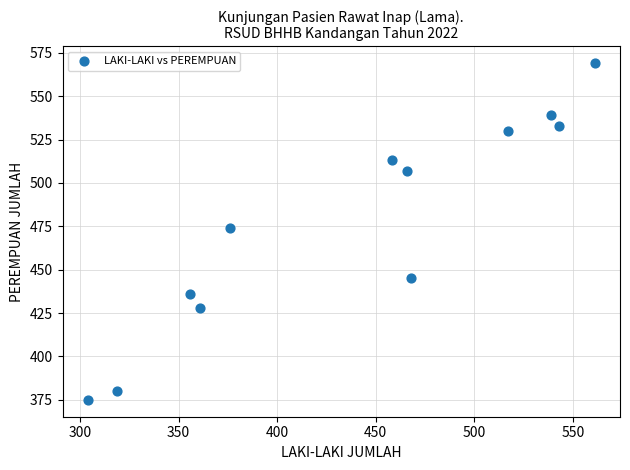

What is the average X value?

439